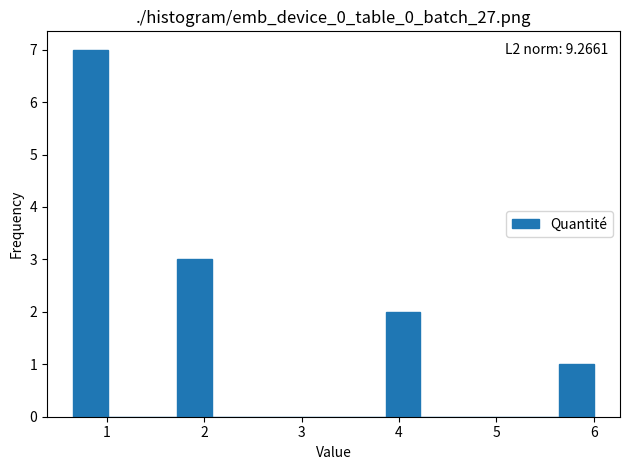

Around what value on the x-axis is the tallest bar? Give the approximate position of its centre, as read against the axis.

0.8